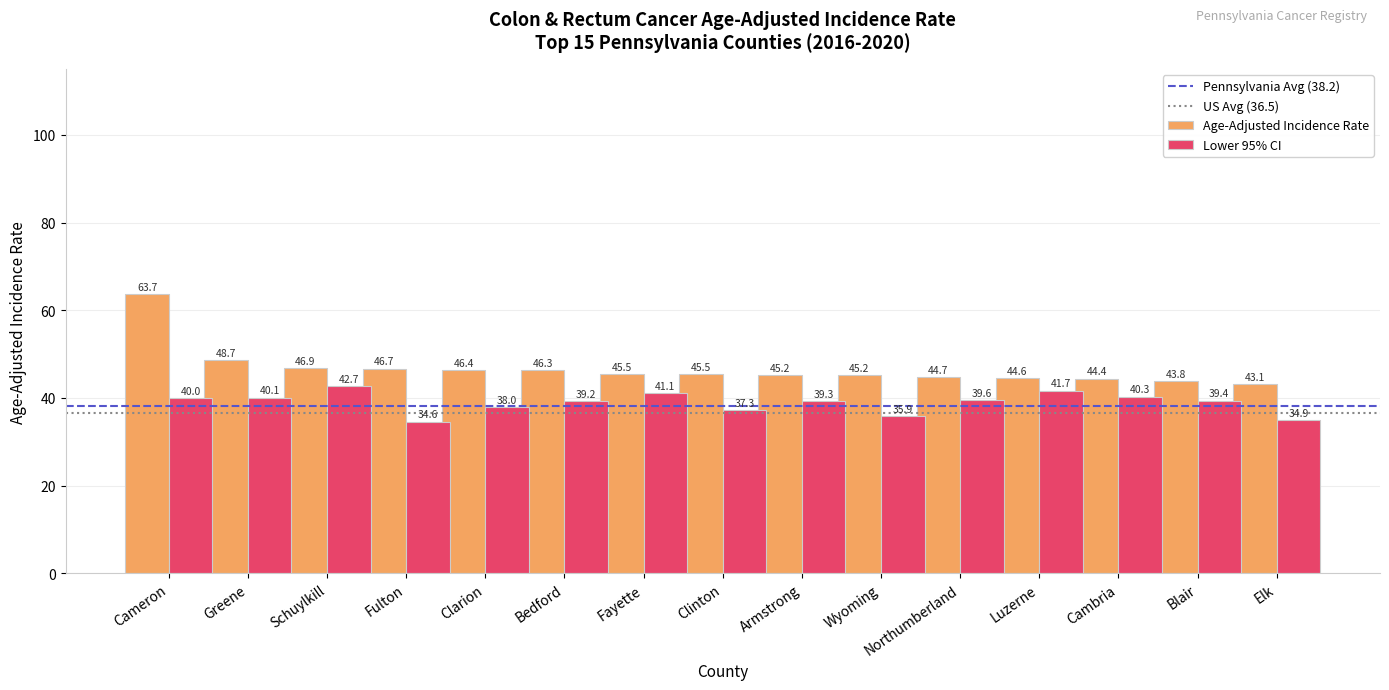

Where does the Age-Adjusted Incidence Rate series first go above 45?

Cameron